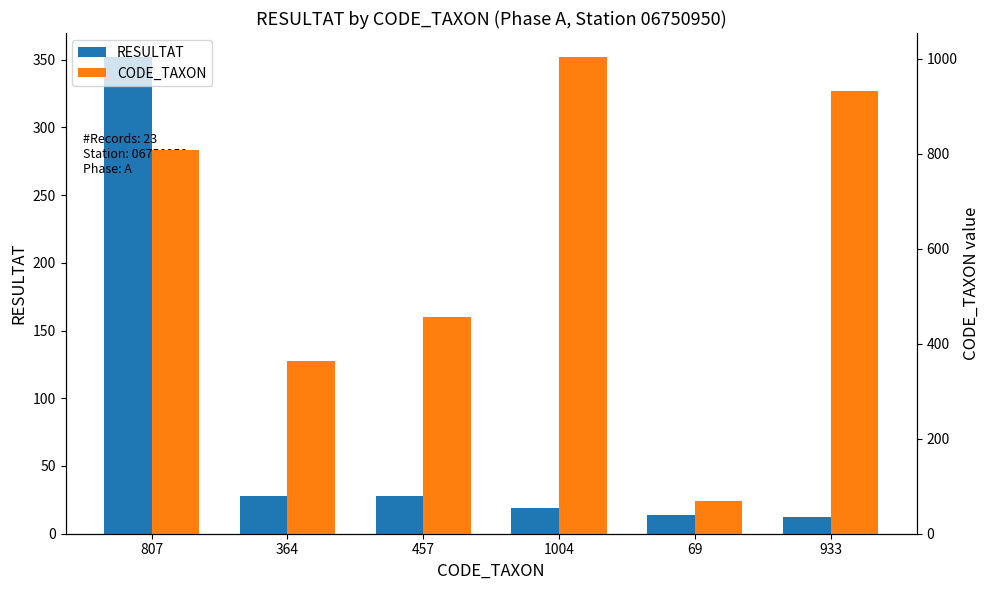

Which series changed the most between 457 and 1004?

CODE_TAXON